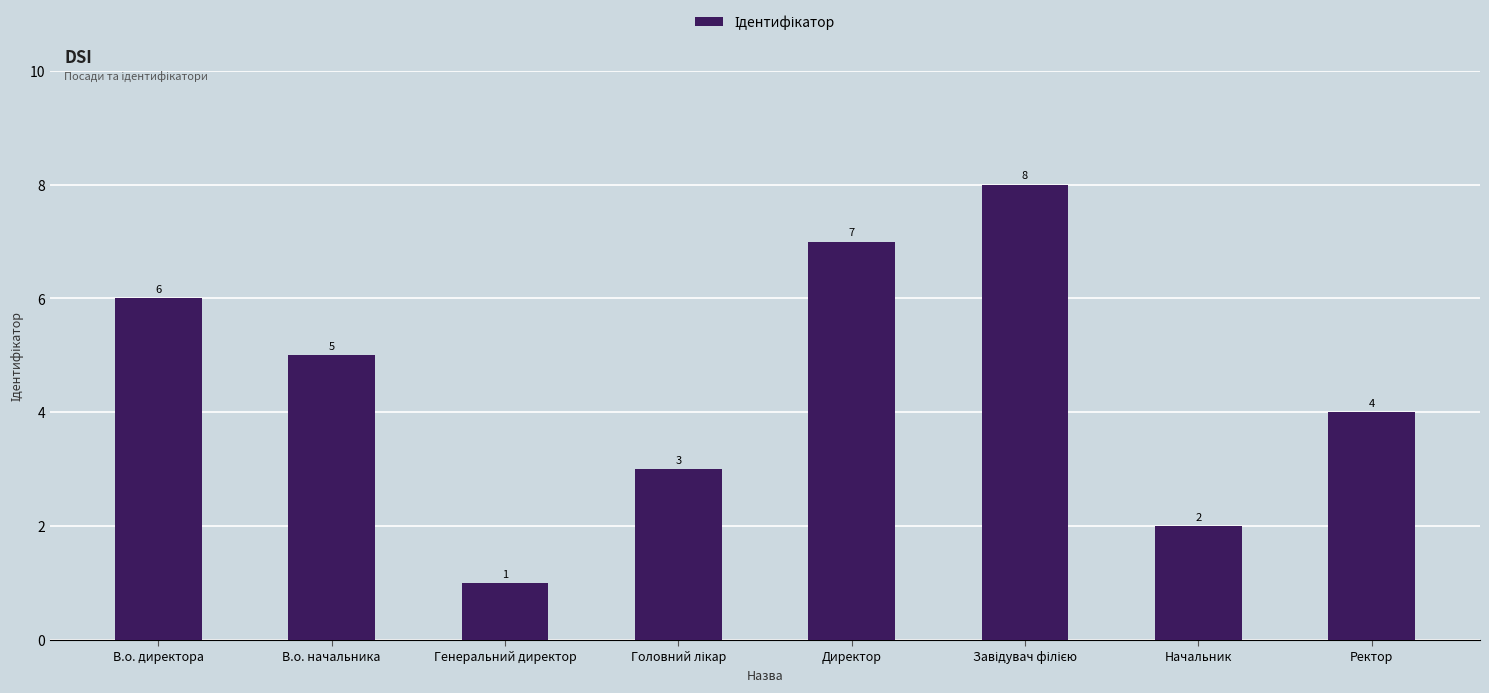

The chart shows a value of 7 at Ректор. True or false?

False